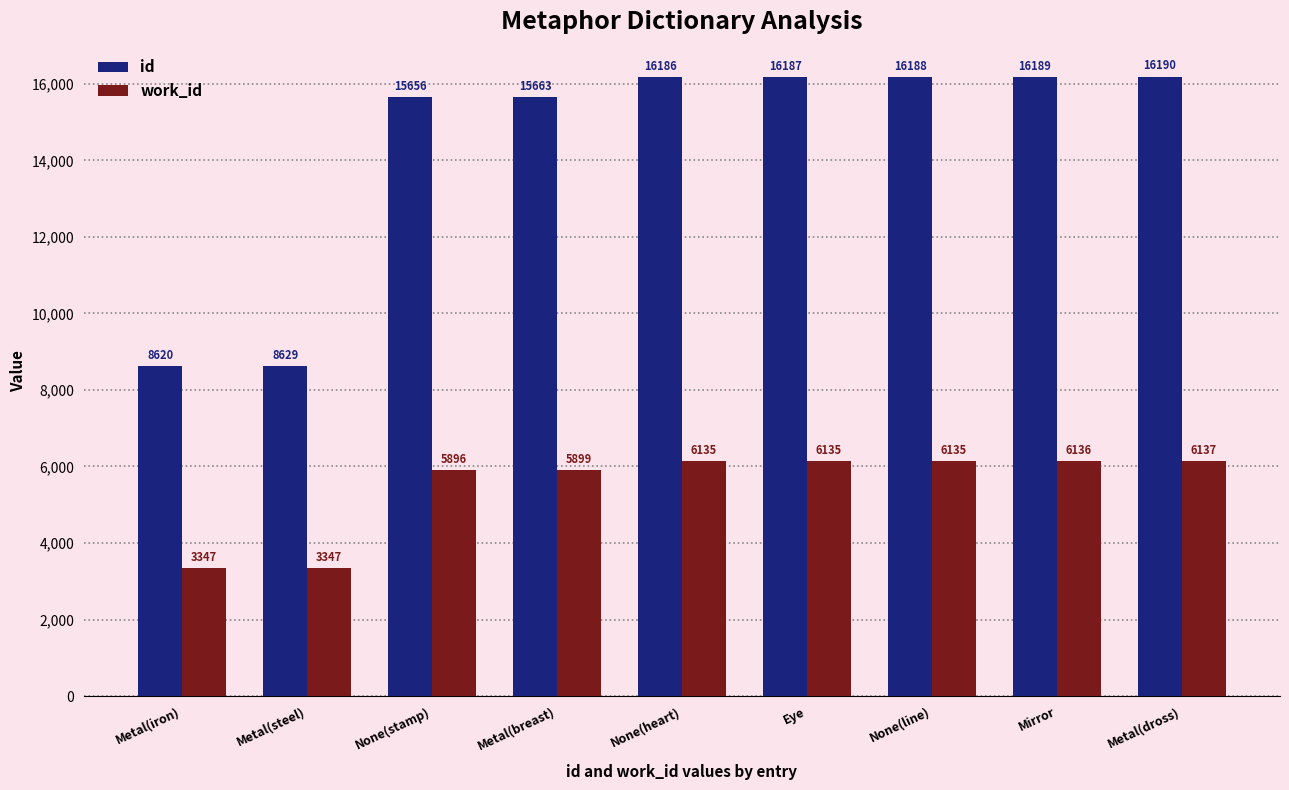

What is the average value of the id series?

14390